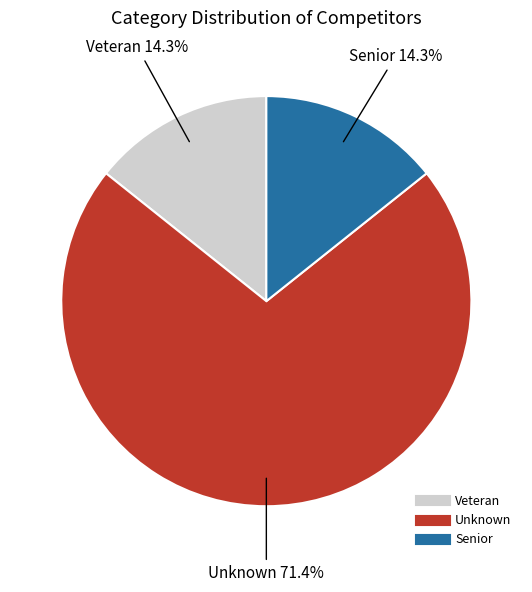

Is there any slice that represents more than half of the pie?

Yes